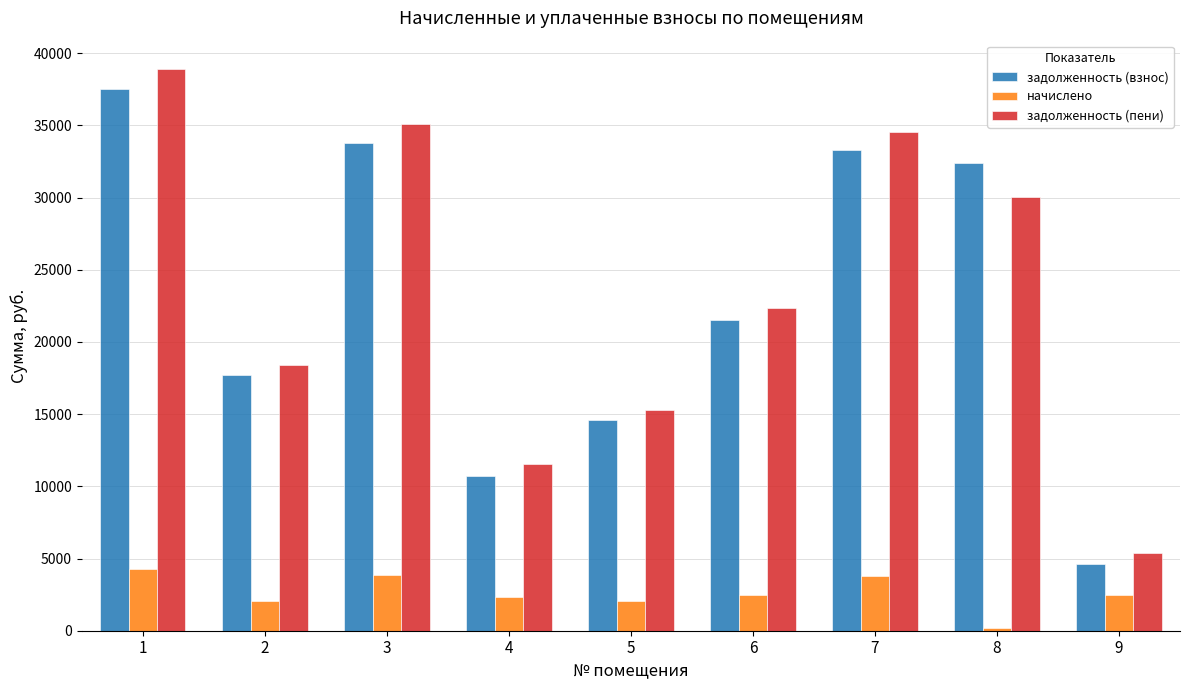

Which series has the largest range (max minus min)?

задолженность (пени)